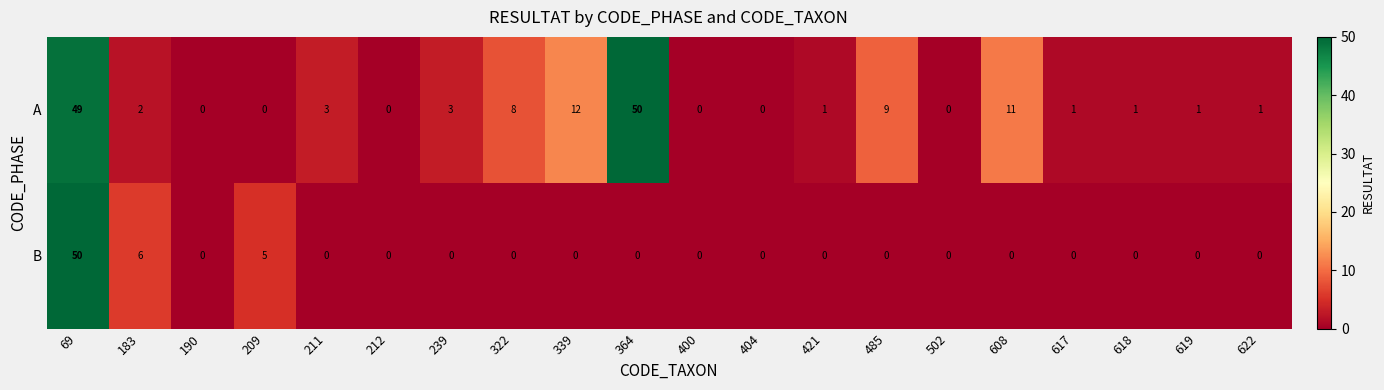

List the series in order of their overall mean, lowest first.

B, A